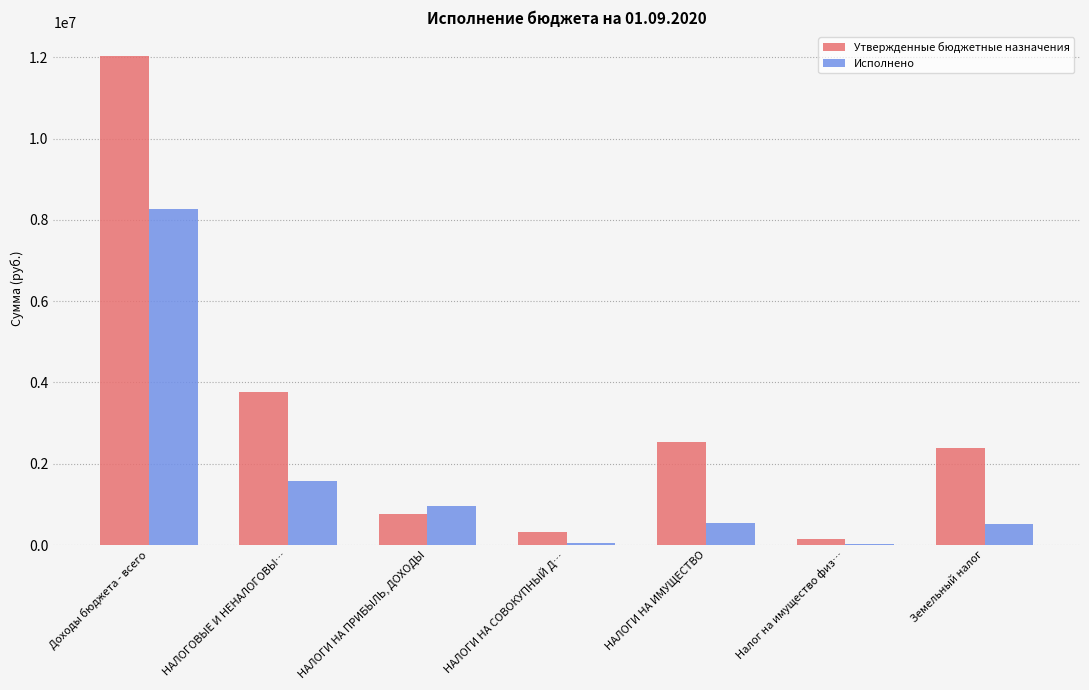

What value does the Утвержденные бюджетные назначения series have at Земельный налог?

2382600.0